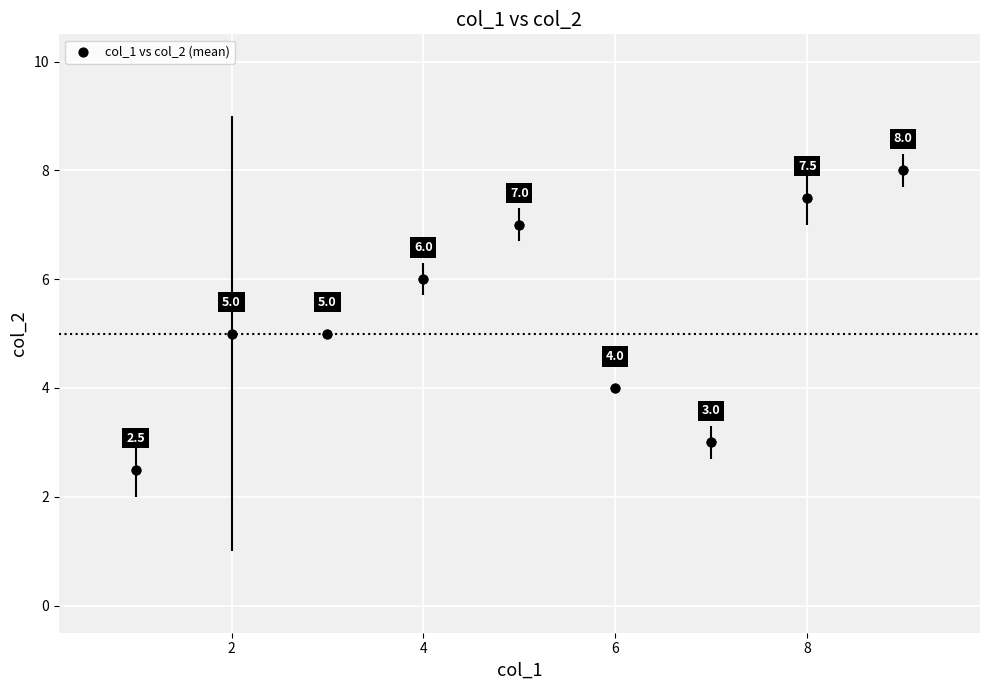

What Y value in the scatter plot is closest to 5?

5.0